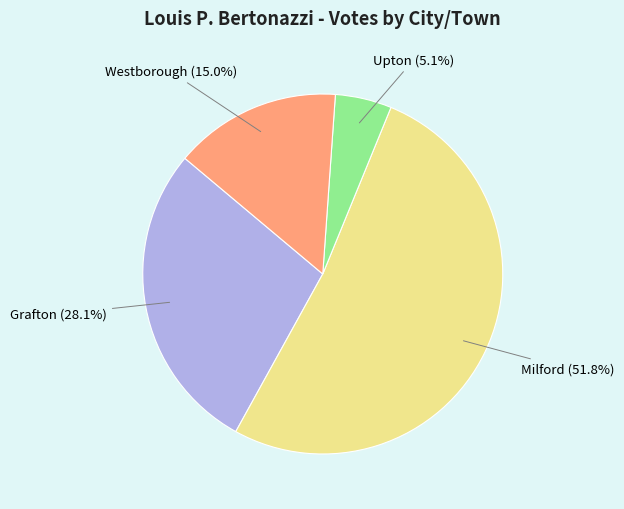

What percentage do Milford and Upton together represent?

56.9%